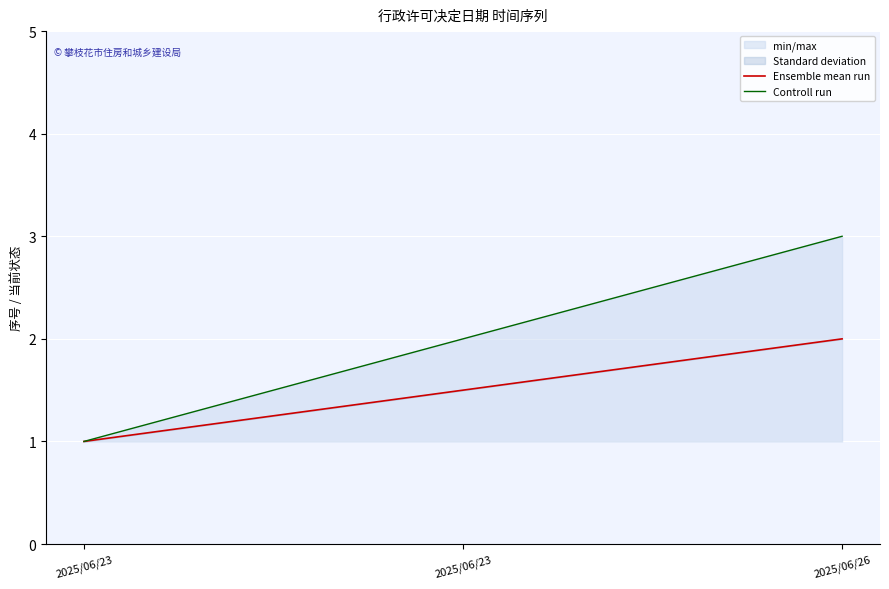

What is the total value across all series at 2025/06/26?

5.0